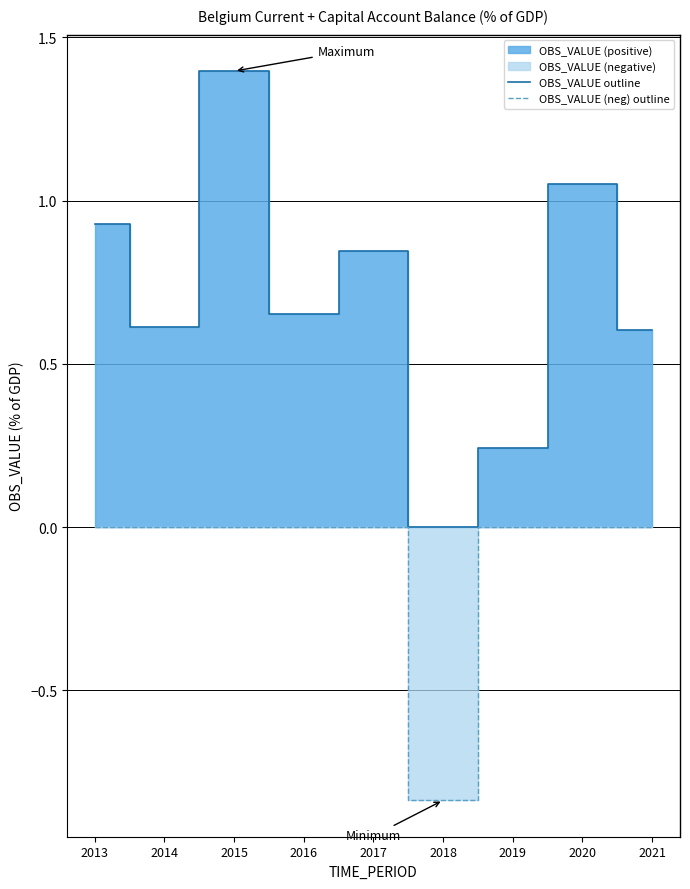

Between 2015 and 2017, which is larger?

2015